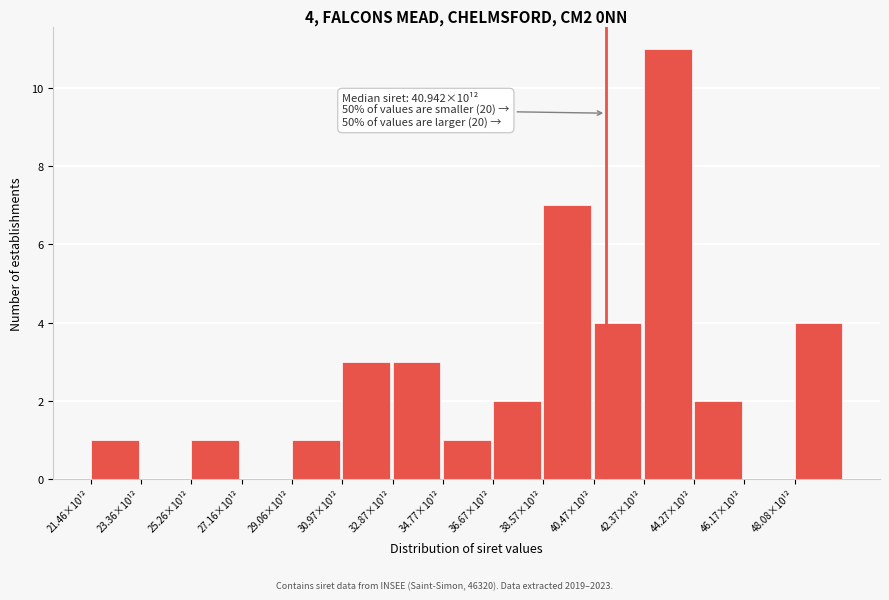

Reading right to left, what are all the values shown in this chart?

48.08×10¹²=4	46.17×10¹²=0	44.27×10¹²=2	42.37×10¹²=11	40.47×10¹²=4	38.57×10¹²=7	36.67×10¹²=2	34.77×10¹²=1	32.87×10¹²=3	30.97×10¹²=3	29.06×10¹²=1	27.16×10¹²=0	25.26×10¹²=1	23.36×10¹²=0	21.46×10¹²=1